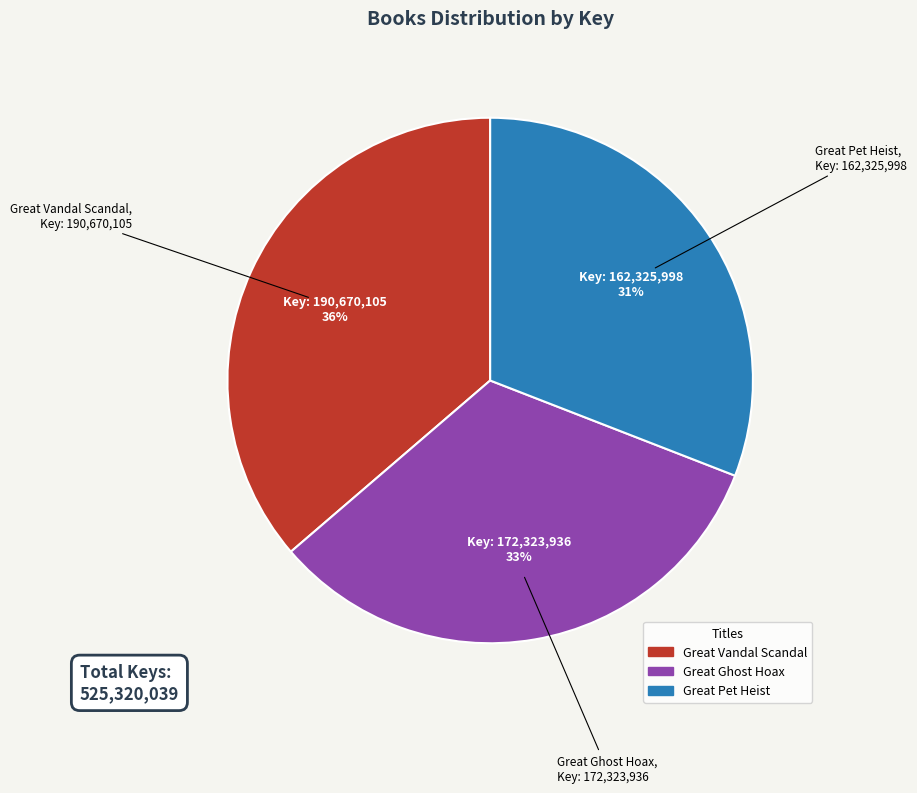

What percentage is the Great Ghost Hoax slice, to the nearest percent?

33%